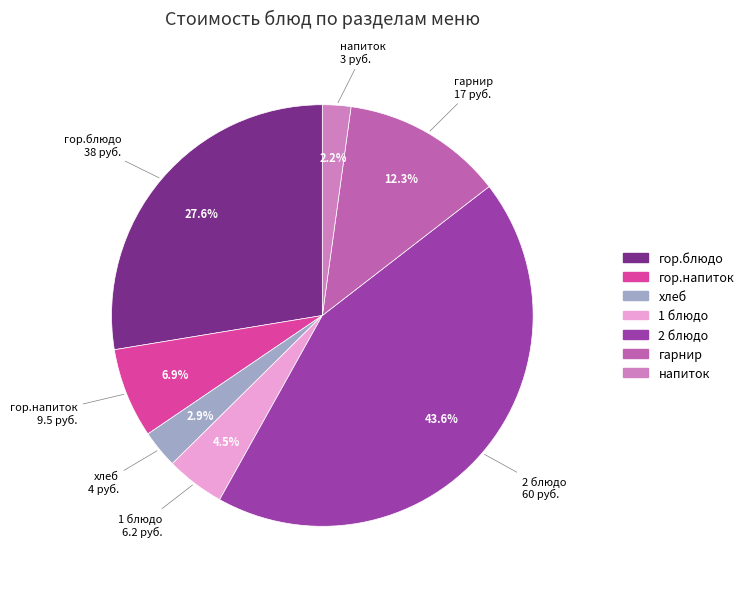

Count the number of slices in the pie.

7